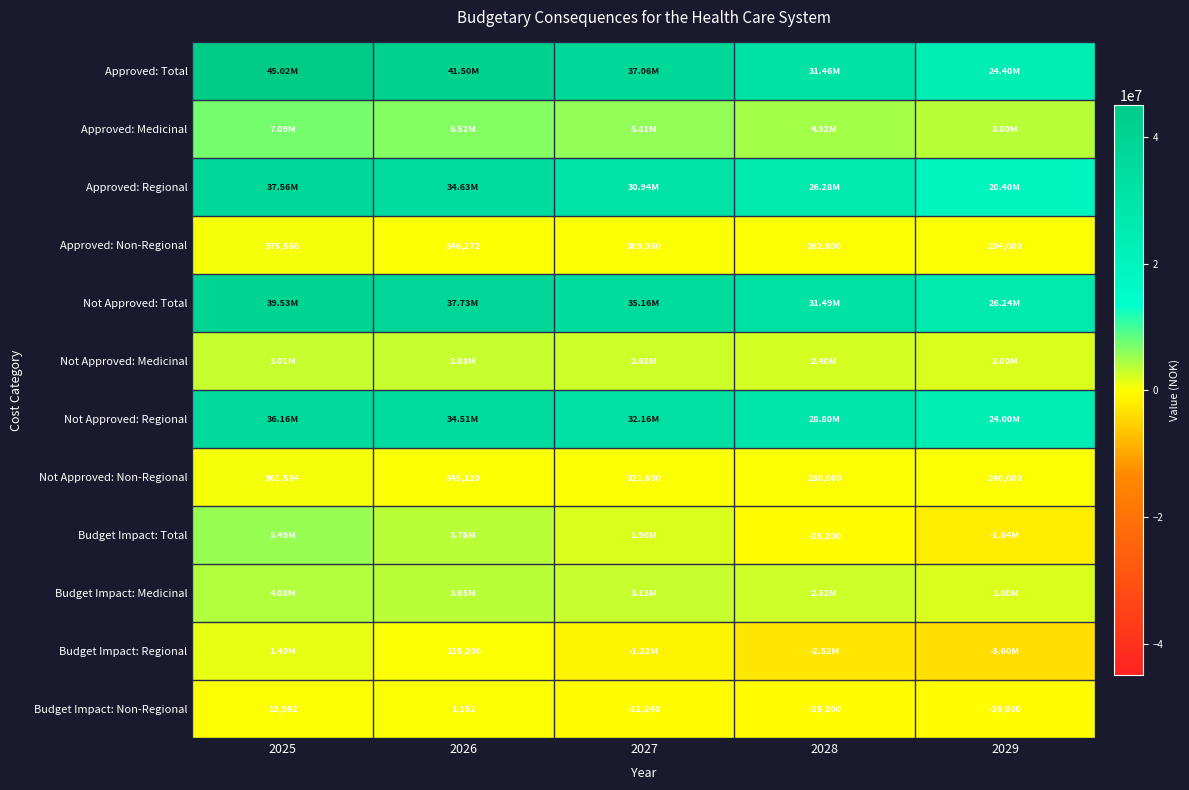

What is the difference between the maximum and second lowest values in the Approved: Non-Regional series?

112766.0